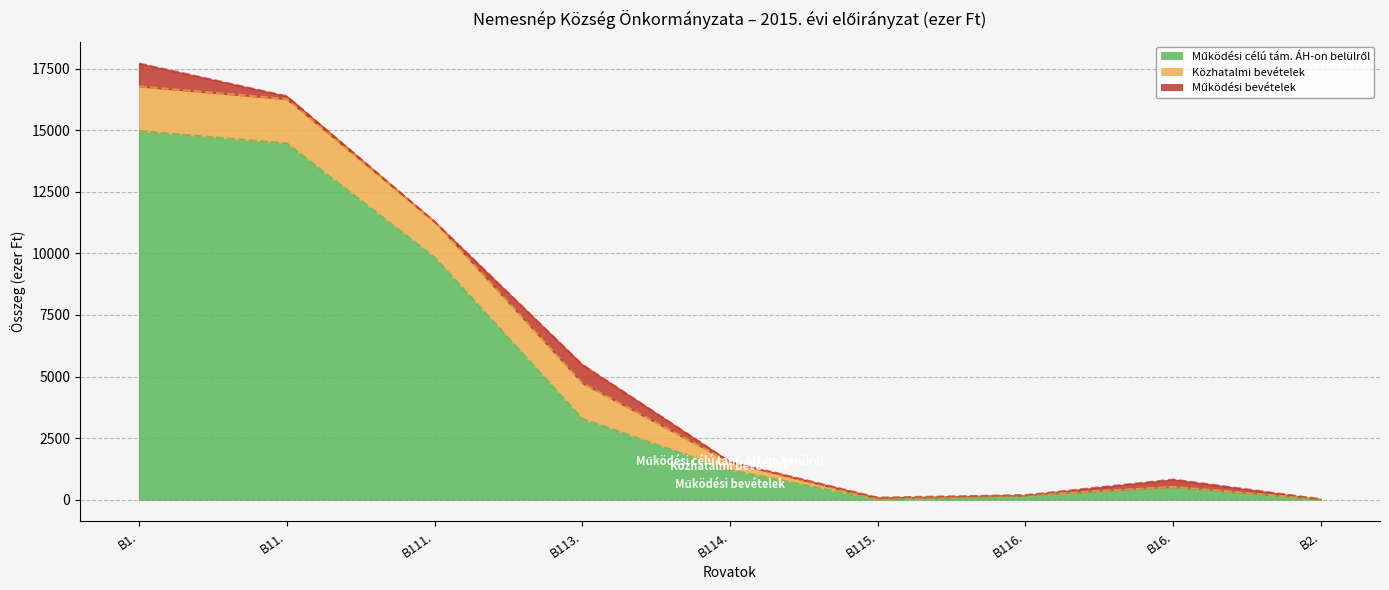

What is the maximum value shown in the chart?

14975